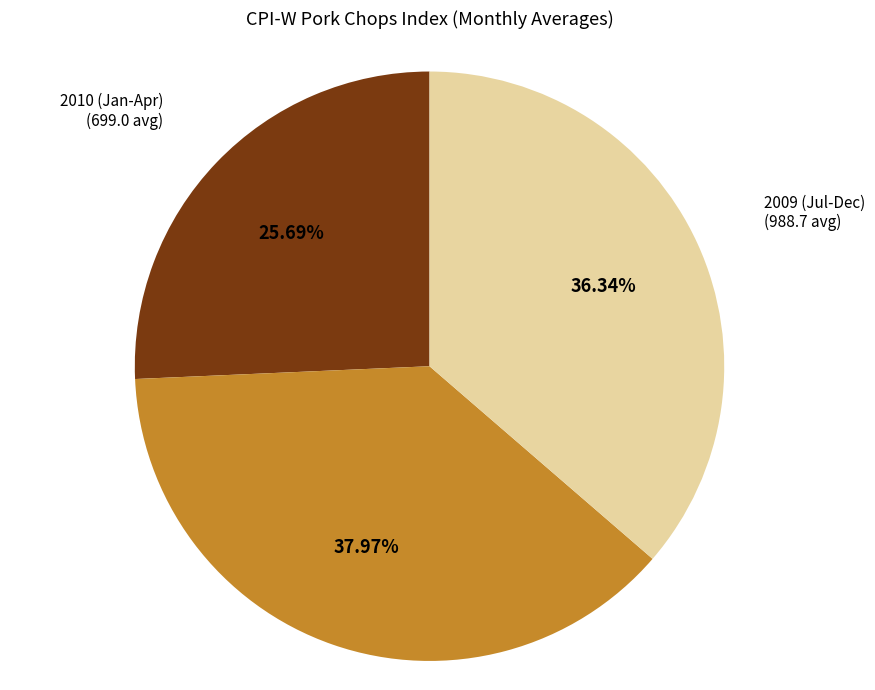

Between 2009 (Jan-Jun) and 2010 (Jan-Apr), which is larger?

2009 (Jan-Jun)